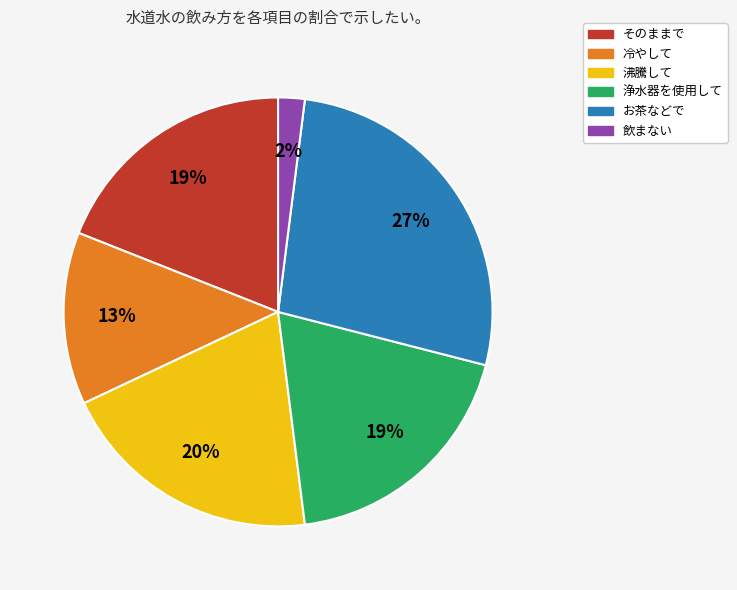

To the nearest percent, what is the difference between the 冷やして and 沸騰して slice percentages?

7%